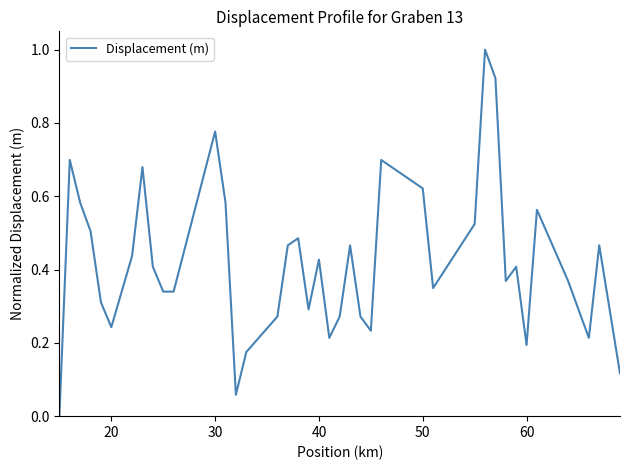

What is the maximum value shown in the chart?

1.0